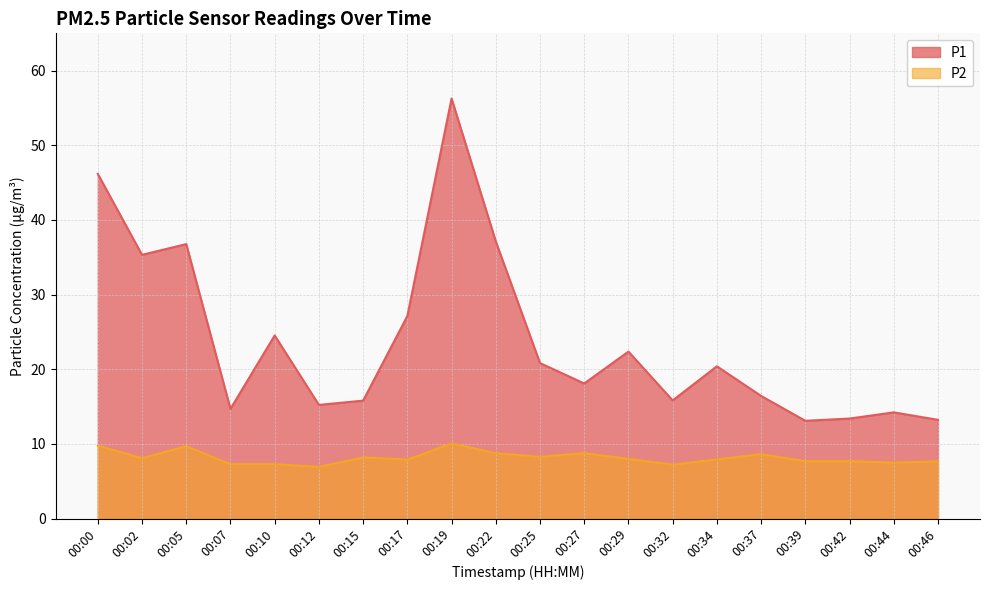

Rank the series by their maximum value, from lowest to highest.

P2, P1